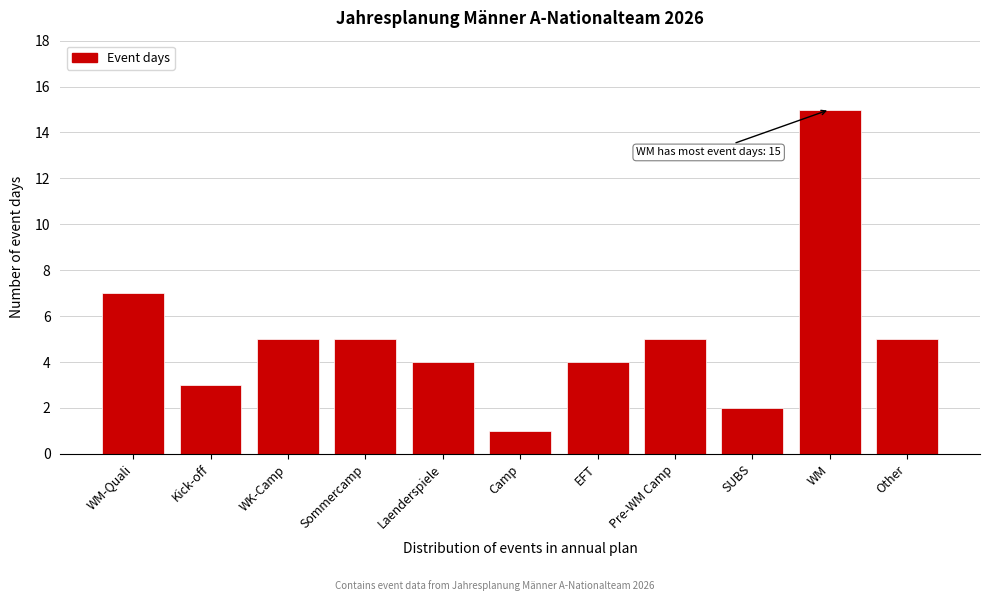

Reading left to right, list all the values displayed in this chart.

WM-Quali=7	Kick-off=3	WK-Camp=5	Sommercamp=5	Laenderspiele=4	Camp=1	EFT=4	Pre-WM Camp=5	SUBS=2	WM=15	Other=5